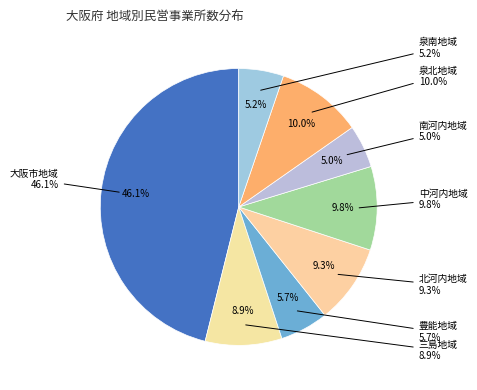

Approximately how many times larger is the value at 南河内地域 compared to 中河内地域?

0.5